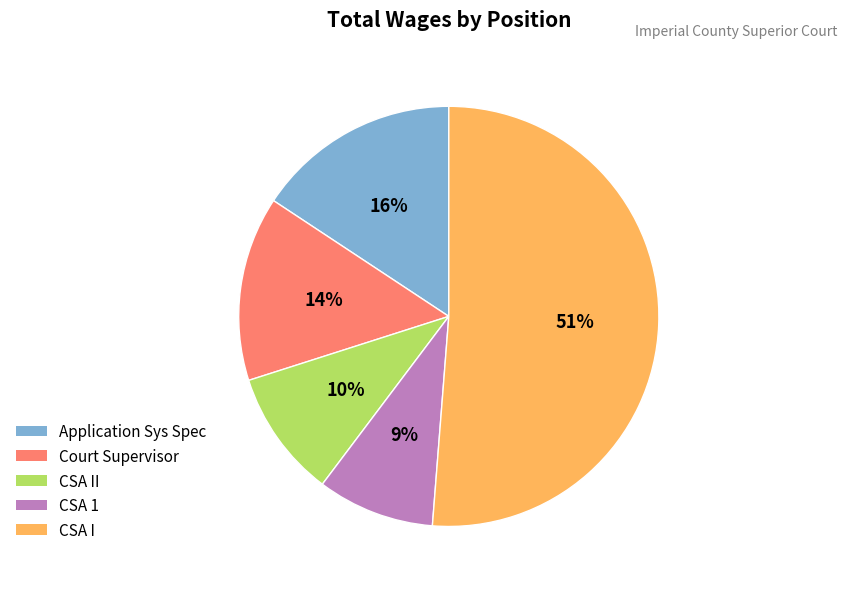

Count the number of slices in the pie.

5